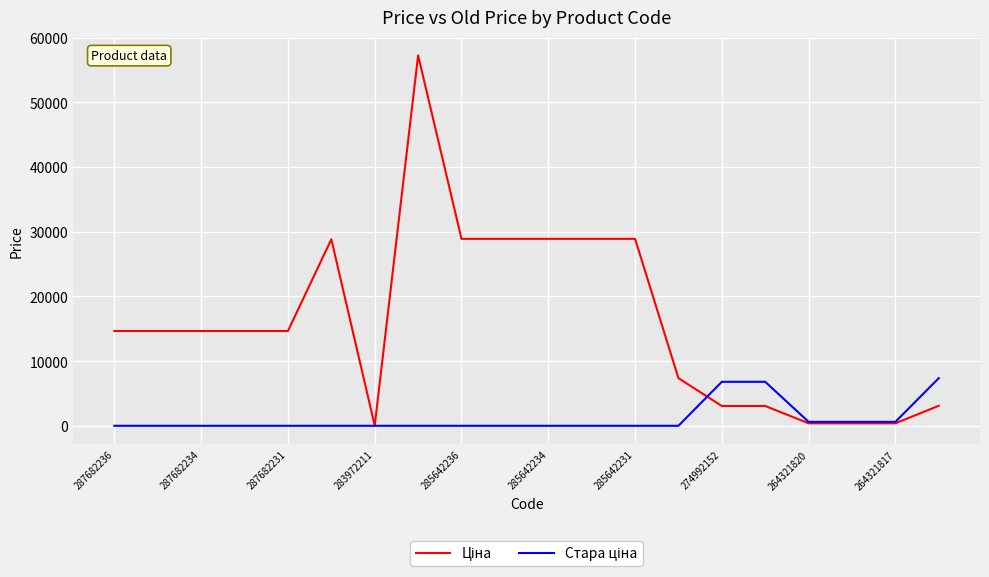

What is the difference between the maximum and minimum values in the Стара ціна series?

7360.2